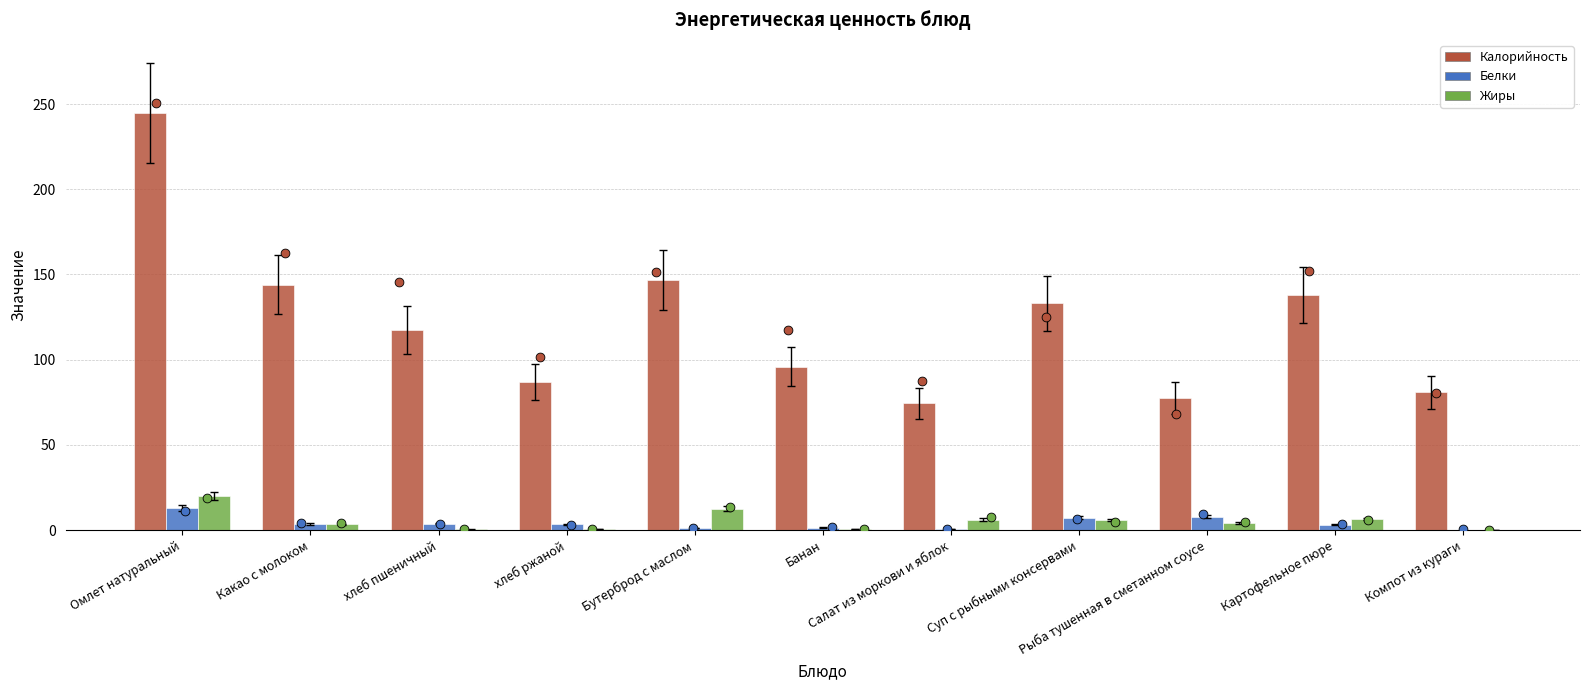

Which series reaches the minimum Y coordinate?

Жиры